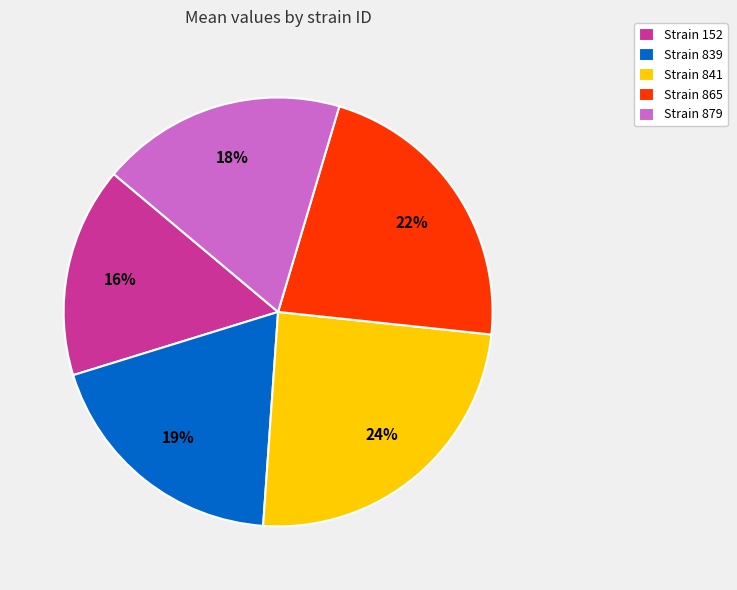

Which category has the biggest portion of the pie?

Strain 841